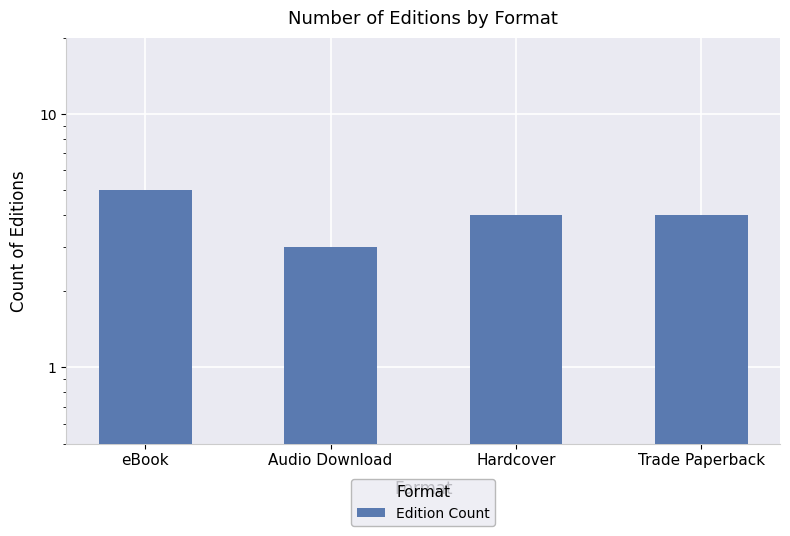

What is the minimum value shown in the chart?

3